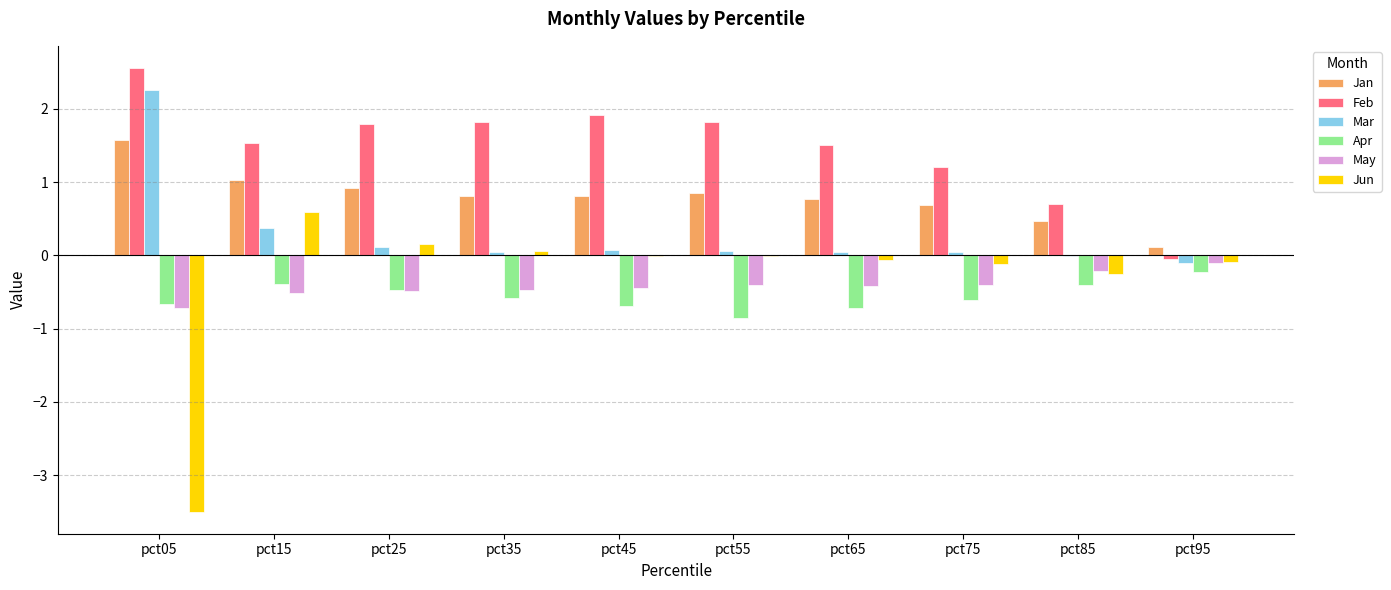

What value does the May series have at pct05?

-0.7